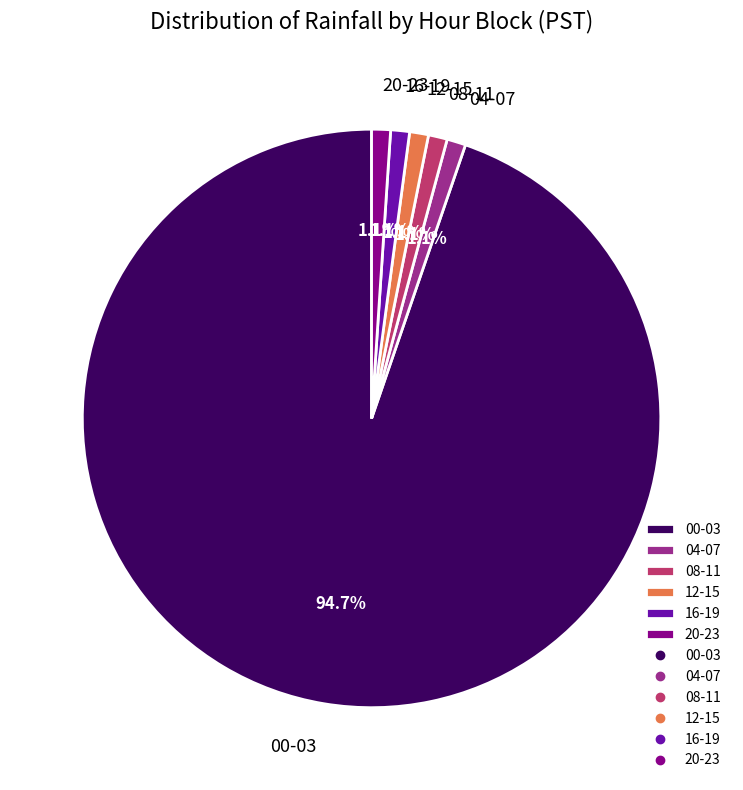

What is the largest slice in the pie chart?

00-03